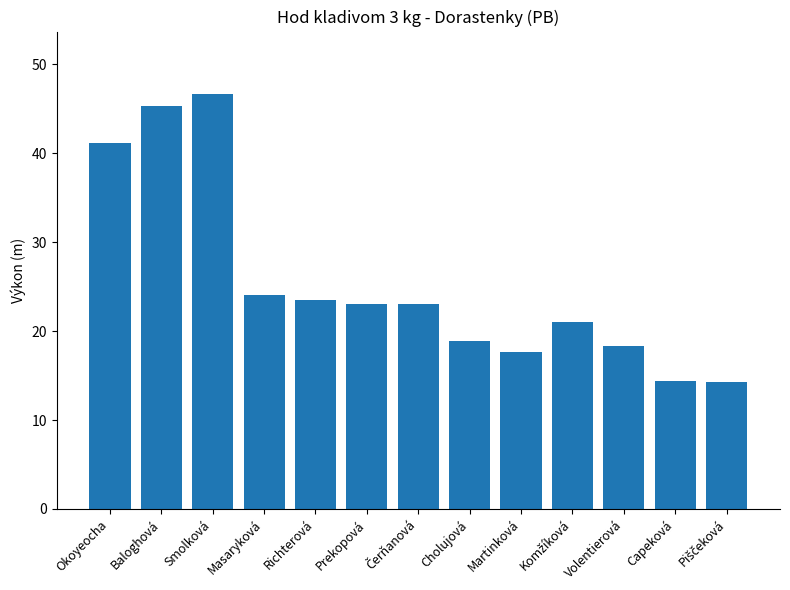

At which label is the value closest to 30?

Masaryková